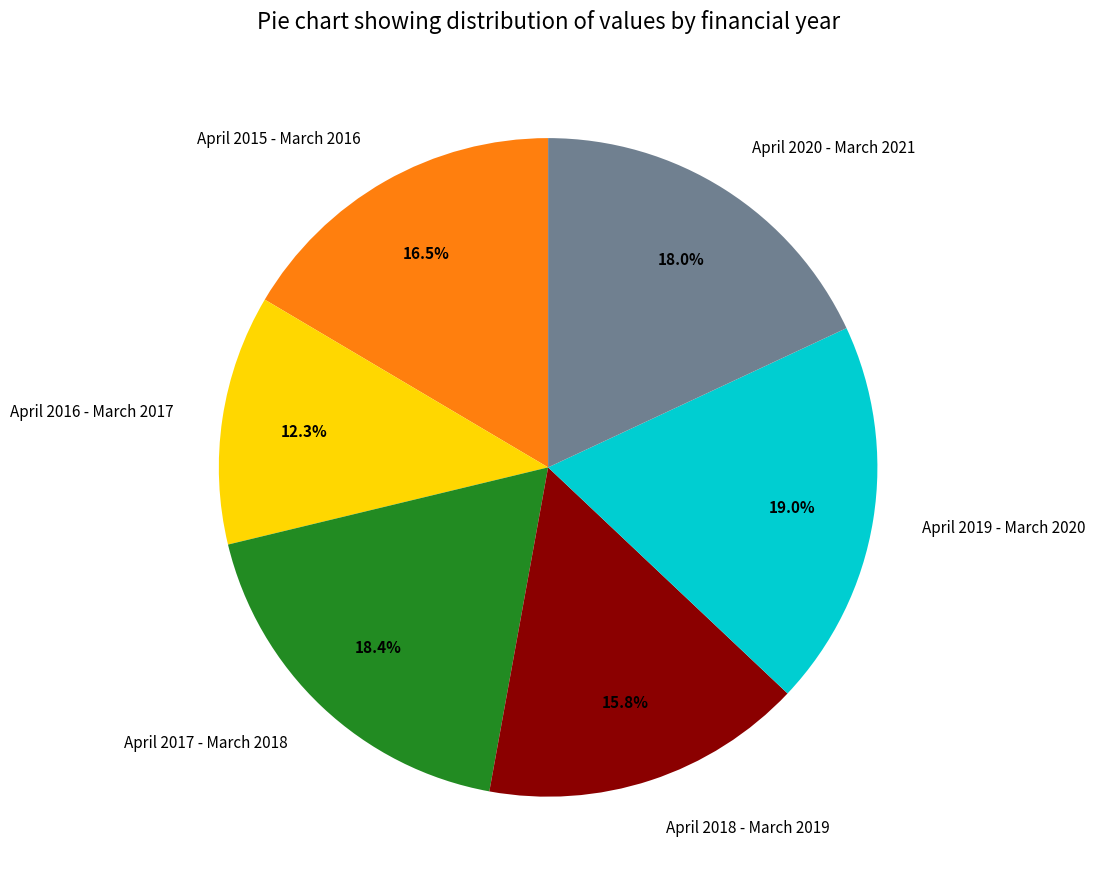

Count the number of slices in the pie.

6